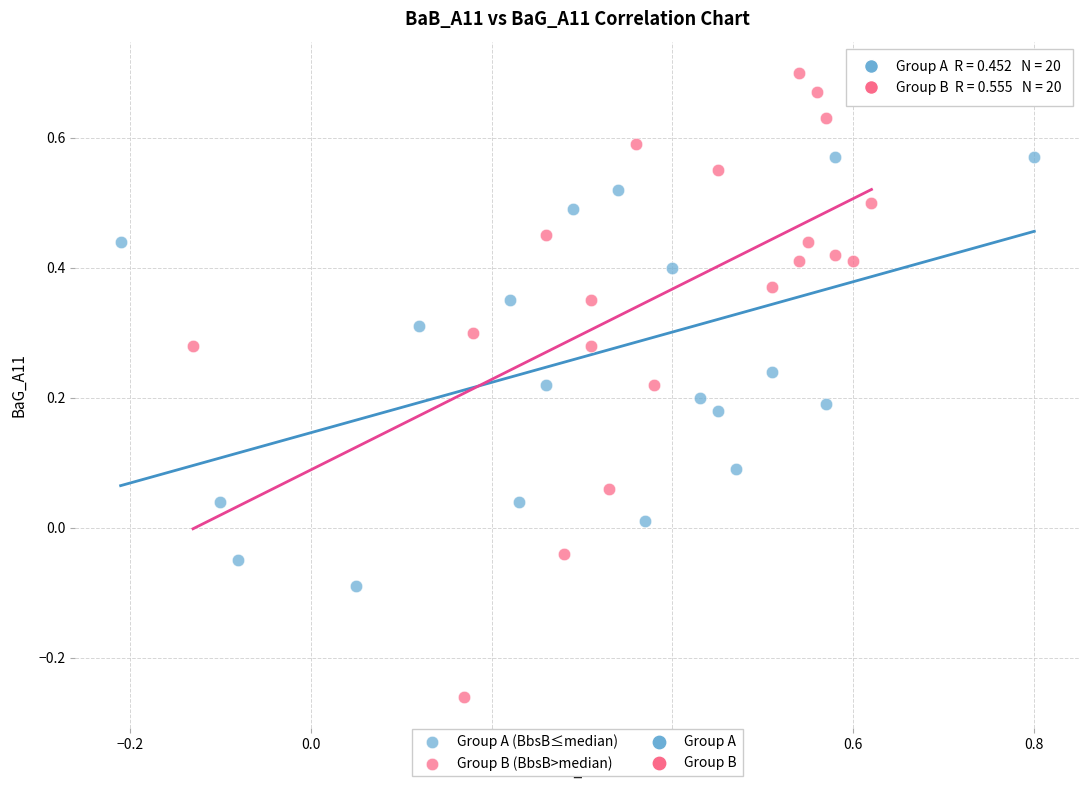

Which series has the largest Y range (max minus min)?

Group B (BbsB>median)